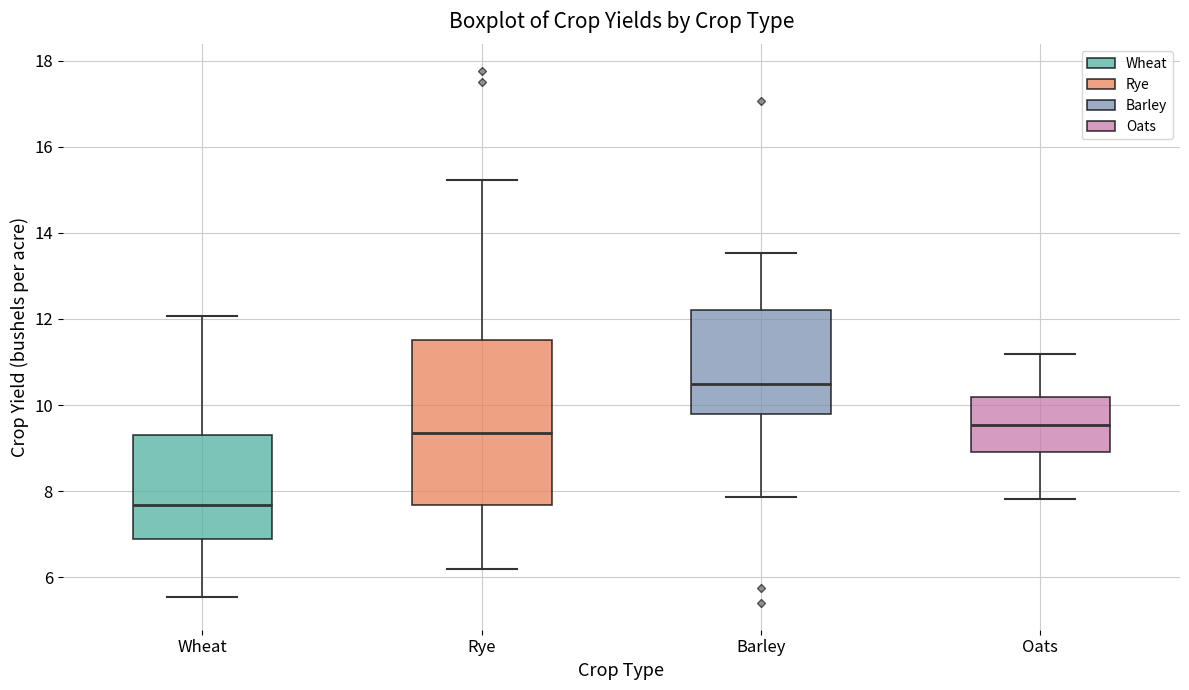

Where is the upper edge of the box for Oats on the y-axis? The values are not printed on the chart, so give them approximately, as read against the axis.

10.2